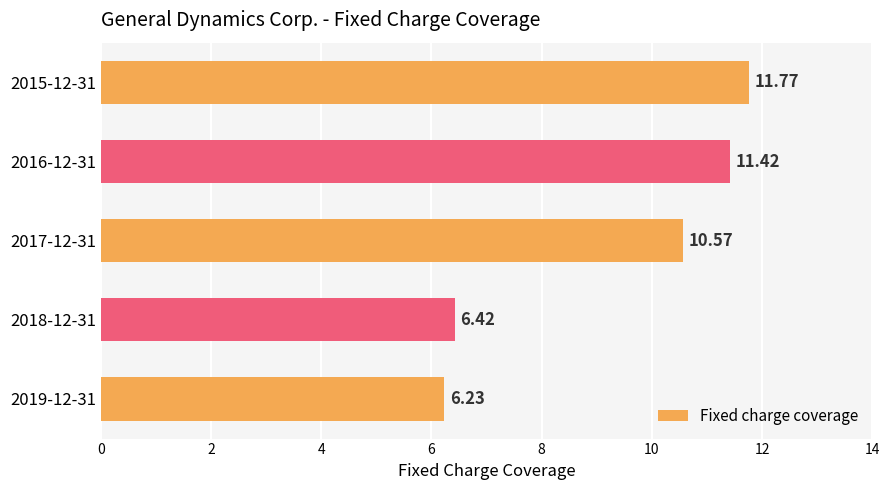

How many data points are above 10?

3